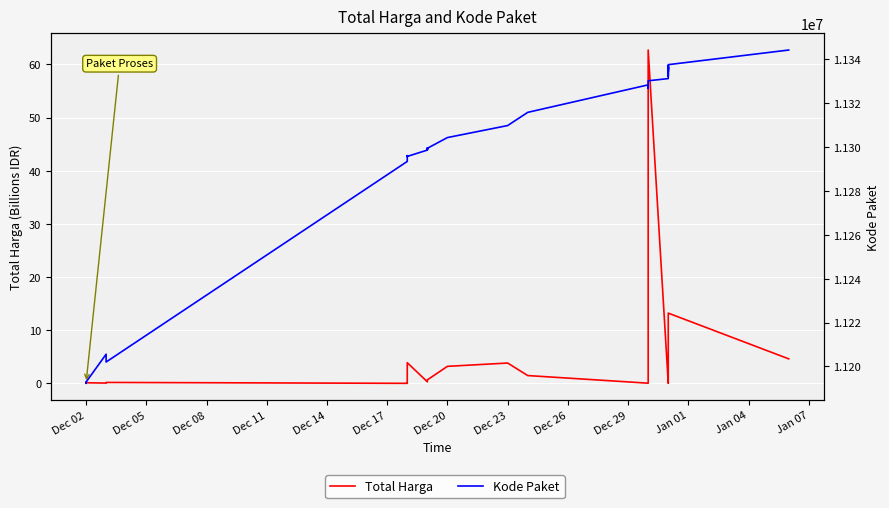

At Dec 17, list the series in order from largest to smallest.

Kode Paket, Total Harga